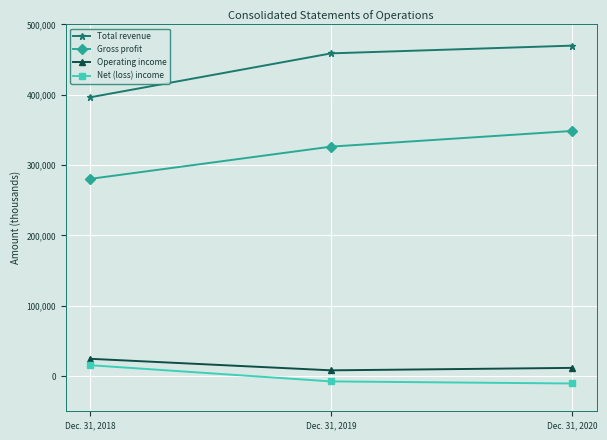

Where is Net (loss) income nearest to the value 2517?

Dec. 31, 2019